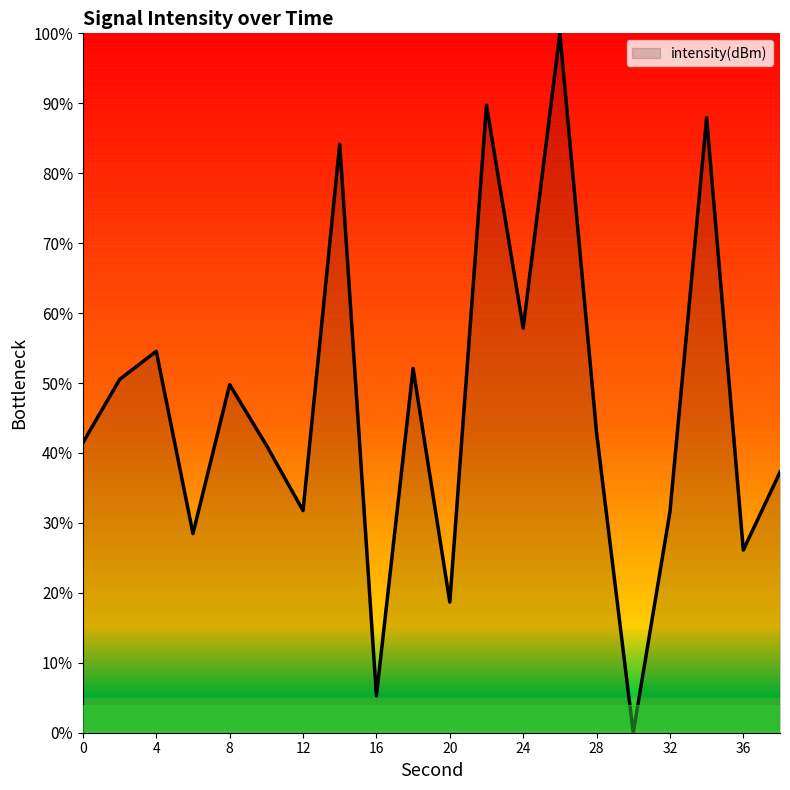

What is the difference between the maximum and minimum values?

100.0